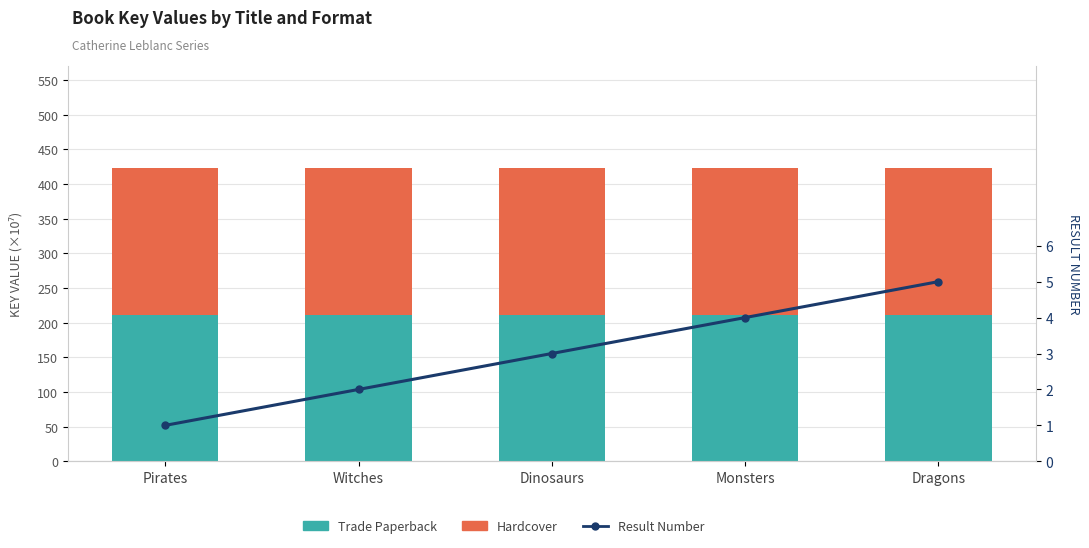

Which has a higher value, Pirates or Dragons?

Dragons